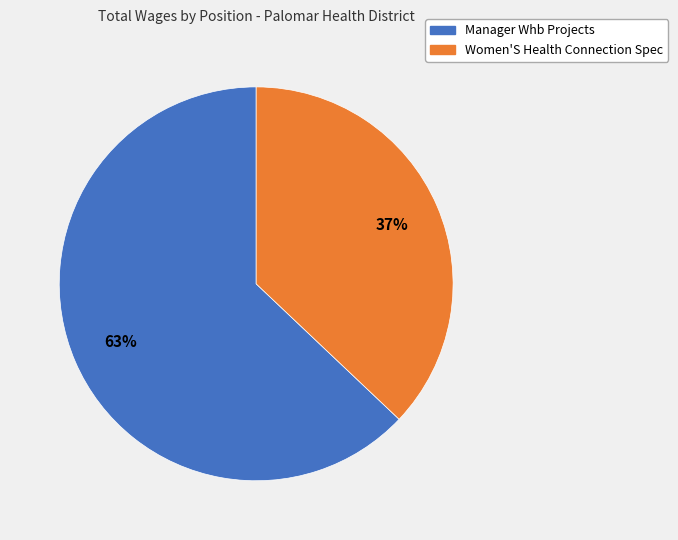

To the nearest percent, what percentage of the pie is Manager Whb Projects?

63%